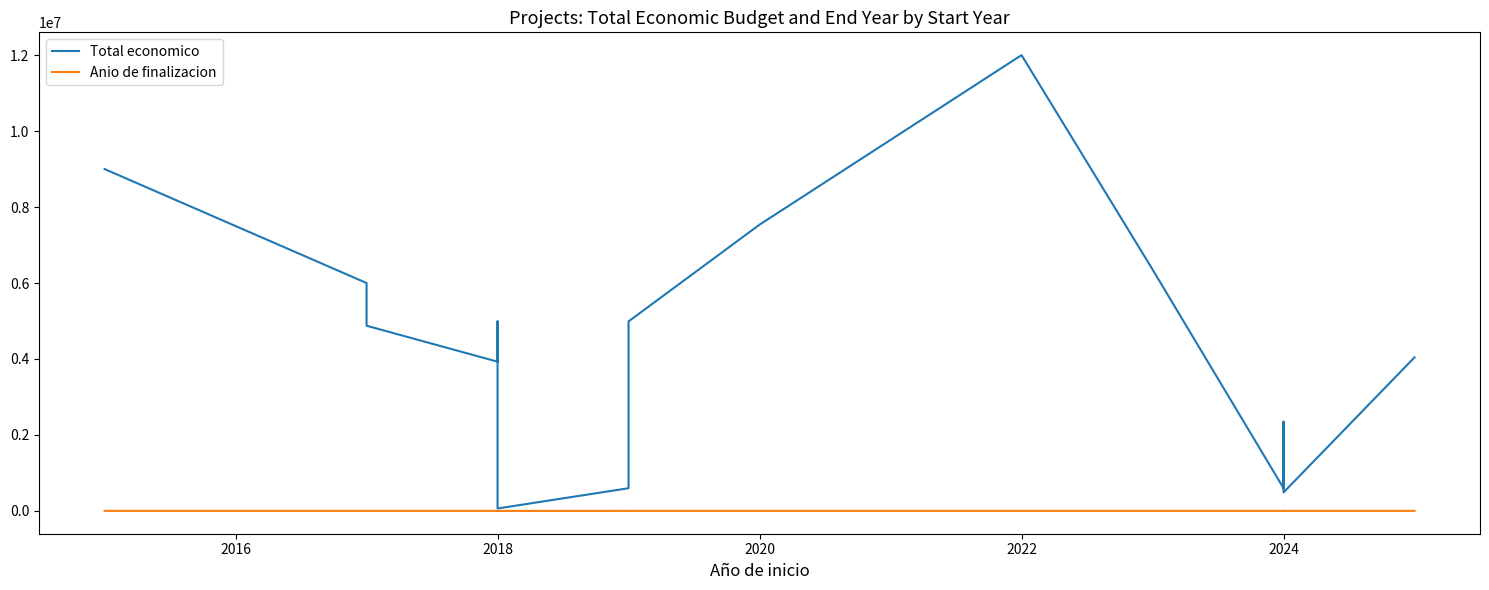

At which label is Total economico closest to 6032144?

2016